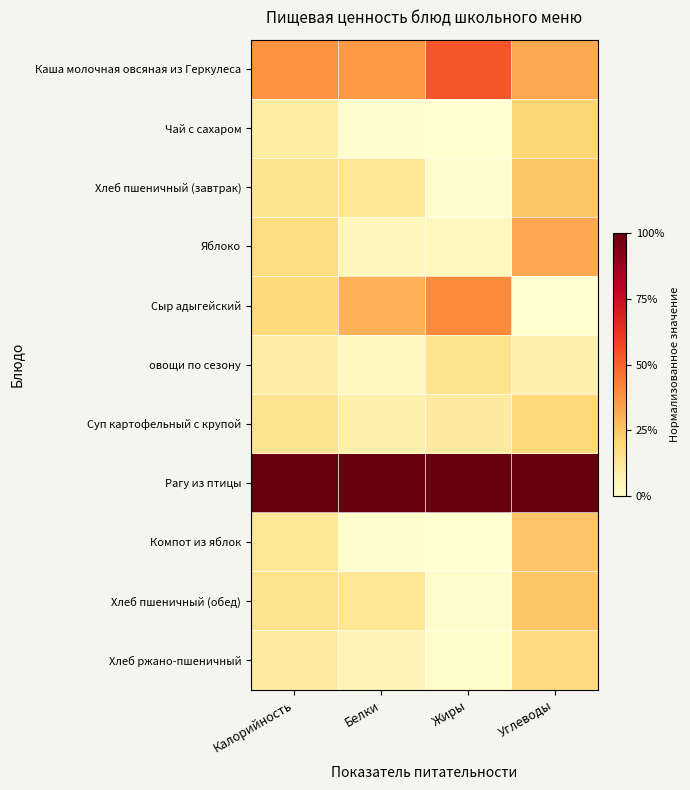

List the series in order of their peak value, lowest first.

овощи по сезону, Хлеб ржано-пшеничный, Суп картофельный с крупой, Чай с сахаром, Хлеб пшеничный (завтрак), Хлеб пшеничный (обед), Компот из яблок, Яблоко, Сыр адыгейский, Каша молочная овсяная из Геркулеса, Рагу из птицы